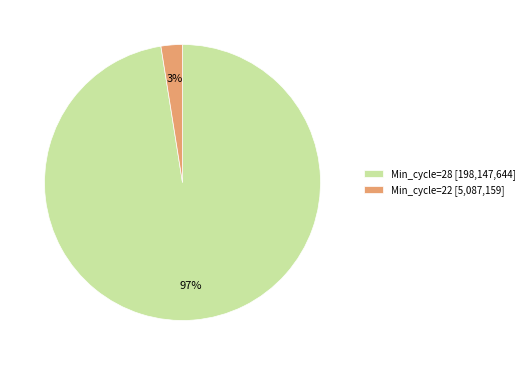

Between Min_cycle=28 [198,147,644] and Min_cycle=22 [5,087,159], which is larger?

Min_cycle=28 [198,147,644]